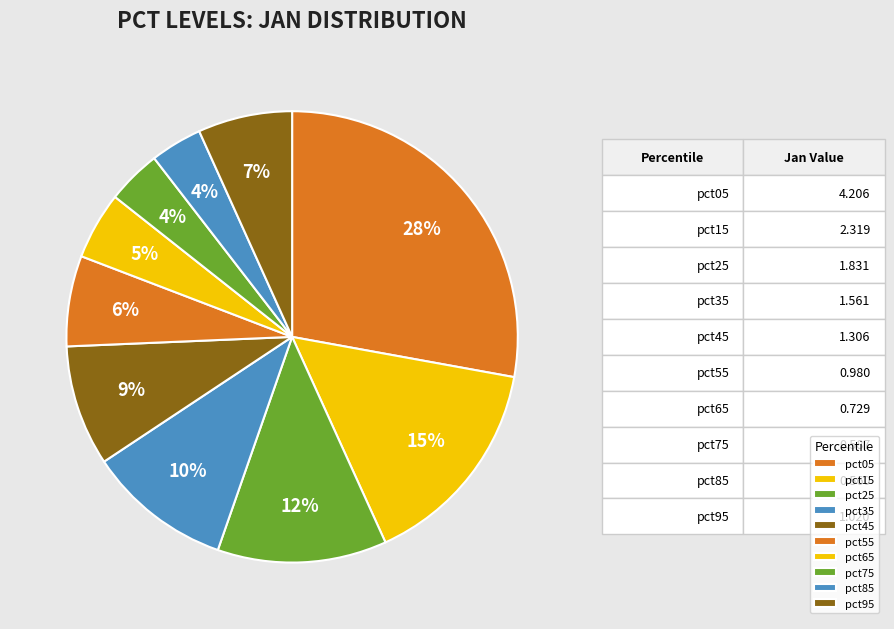

What percentage do pct35 and pct95 together represent?

17.1%